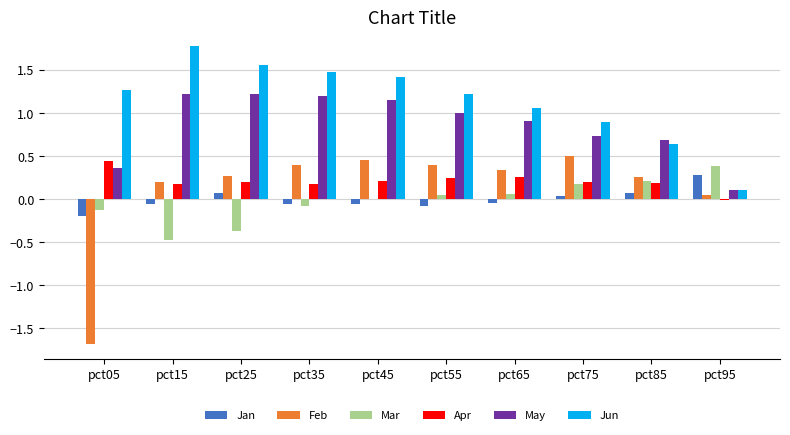

What is the greatest value displayed?

1.8